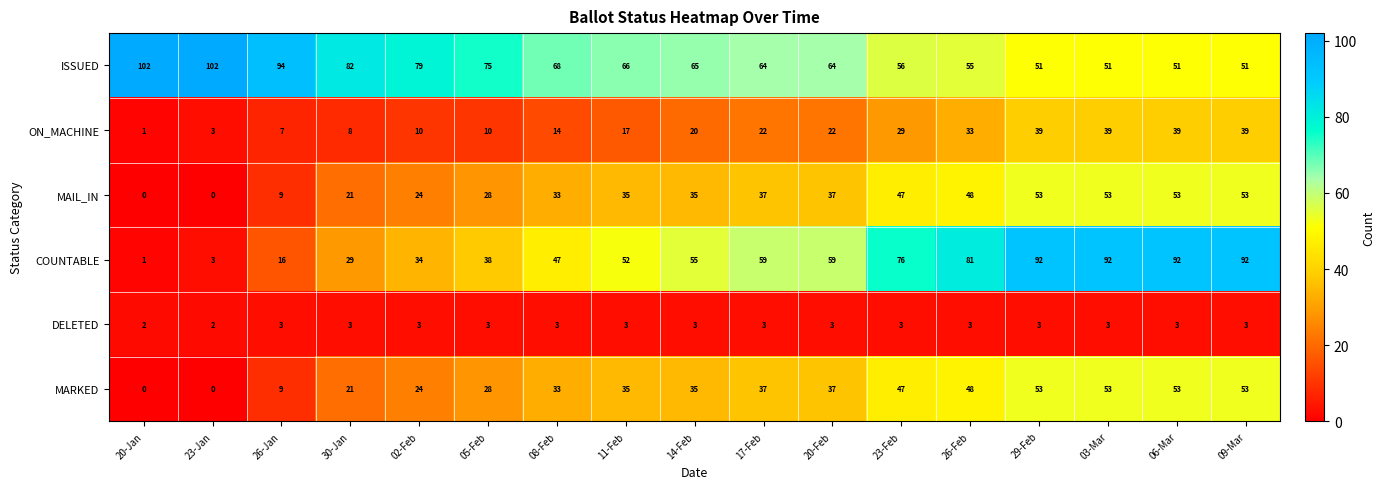

How many values in the ON_MACHINE series are below 20?

8